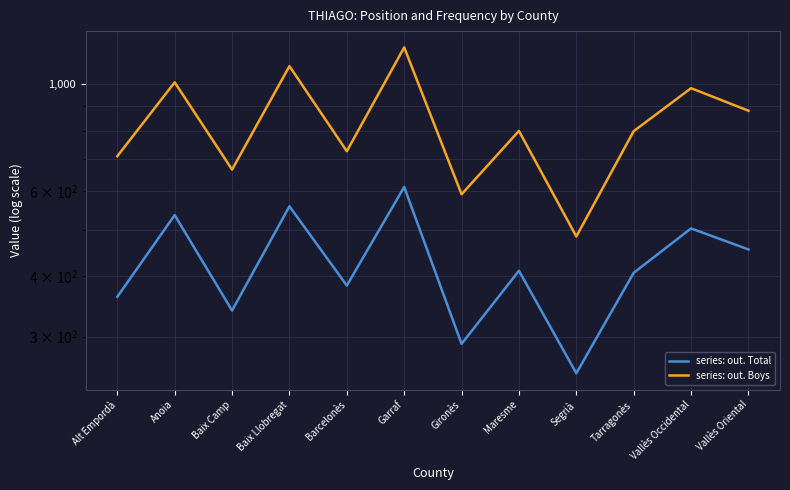

True or false: series: out. Boys and series: out. Total intersect in this chart.

False